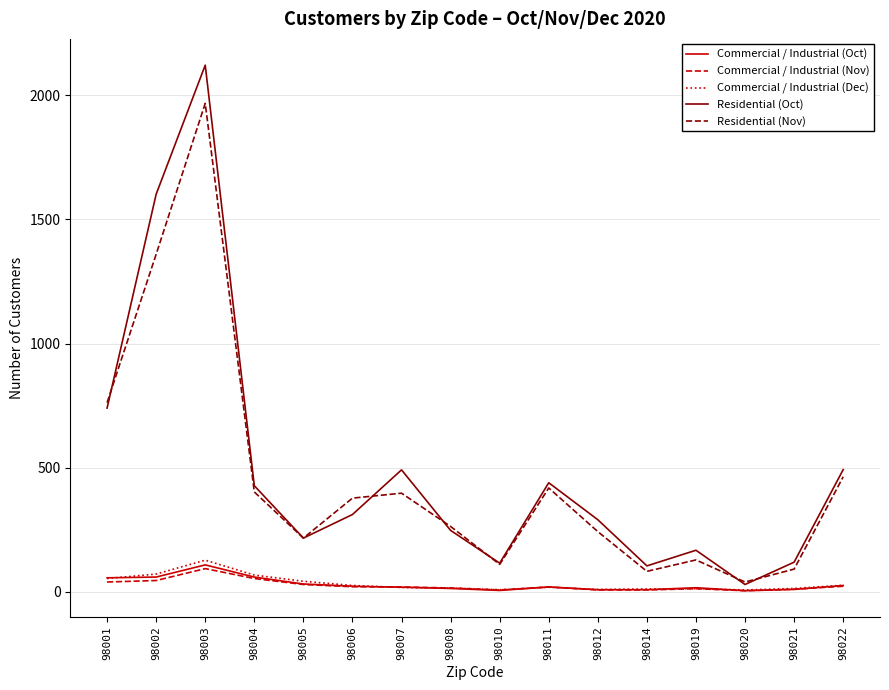

Where is the first local maximum for Commercial / Industrial (Dec)?

98003